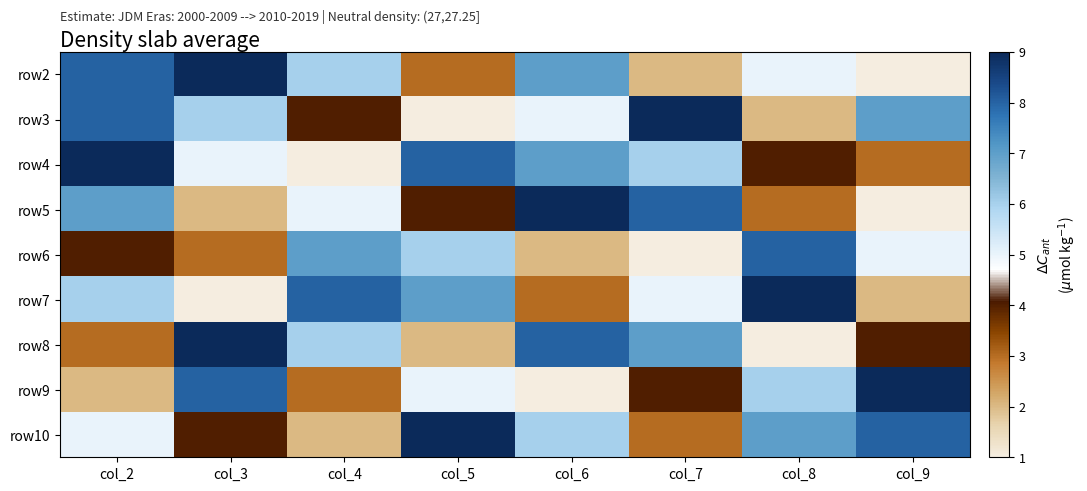

Which label corresponds to the smallest value in the chart?

col_9